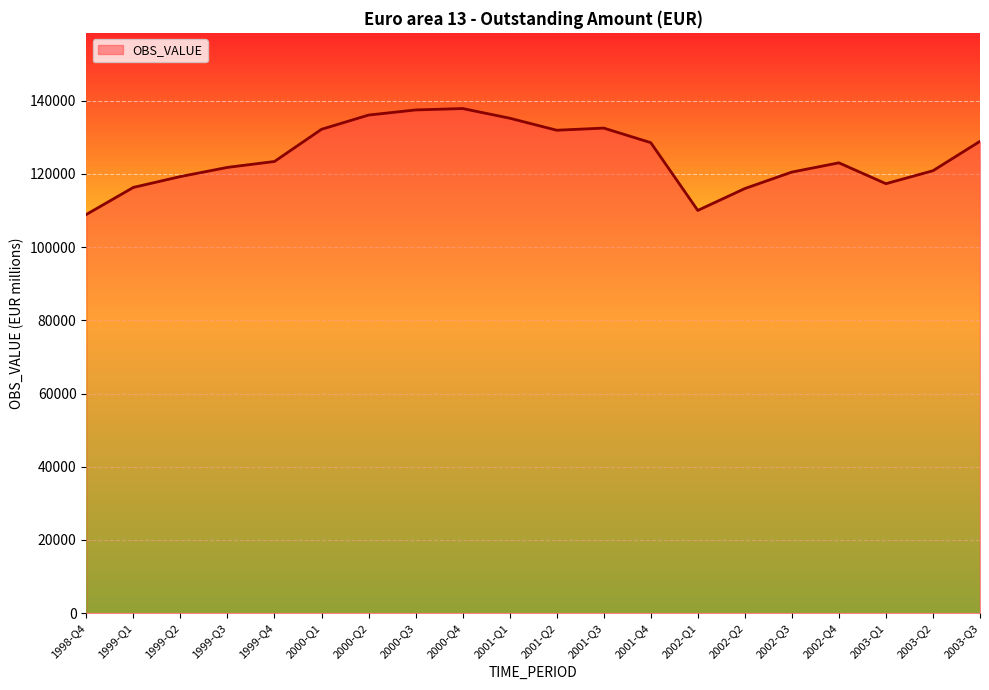

True or false: the data has more than 1 interior local peaks.

True